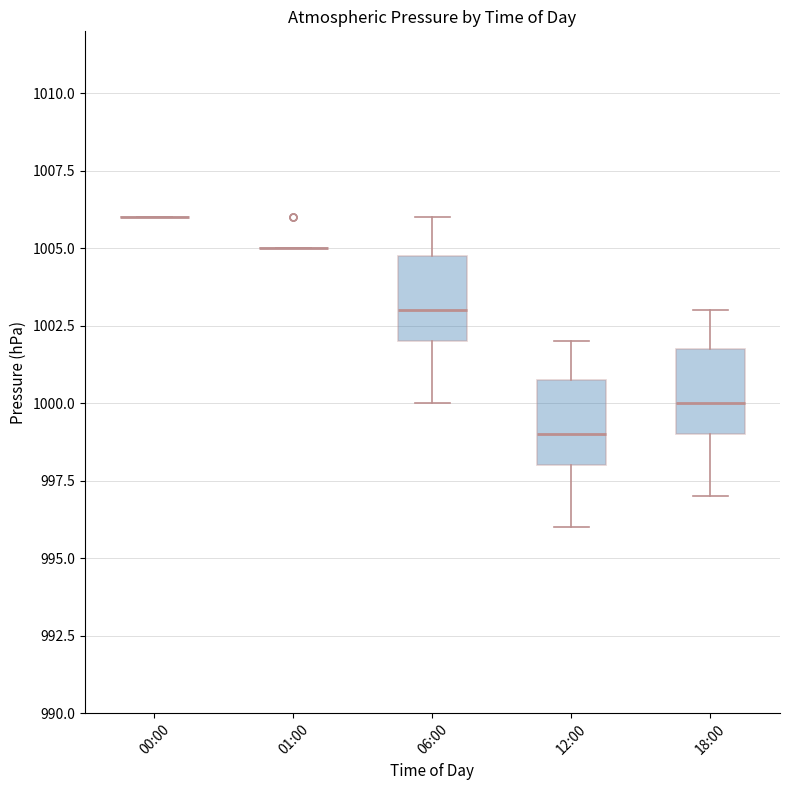

Reading left to right, read every box against the y-axis: the position of its median line, the range the box covers, and the ends of its whiskers. The values are not printed on the chart, so give them approximately, as read against the axis.

00:00: box collapsed to a line at 1006, whiskers 1006 to 1006
01:00: box collapsed to a line at 1005, whiskers 1005 to 1005
06:00: median 1003, box 1002 to 1005, whiskers 1000 to 1006
12:00: median 999, box 998 to 1001, whiskers 996 to 1002
18:00: median 1000, box 999 to 1002, whiskers 997 to 1003